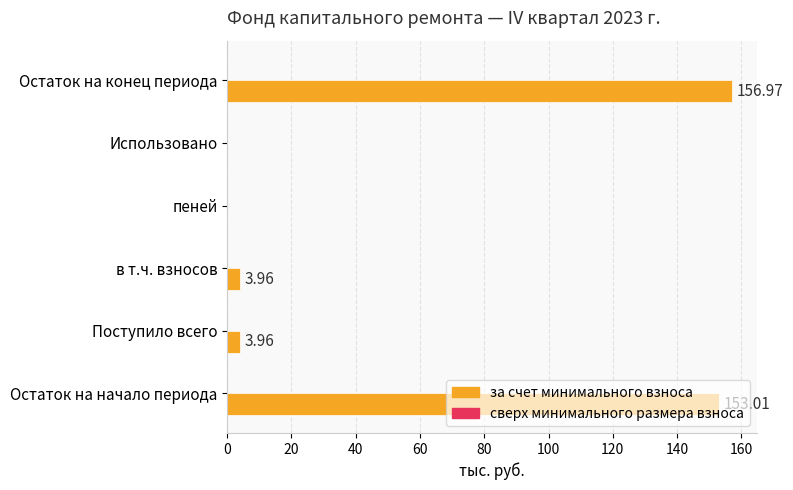

What is the change in value from Остаток на начало периода to Остаток на конец периода?

+4.0